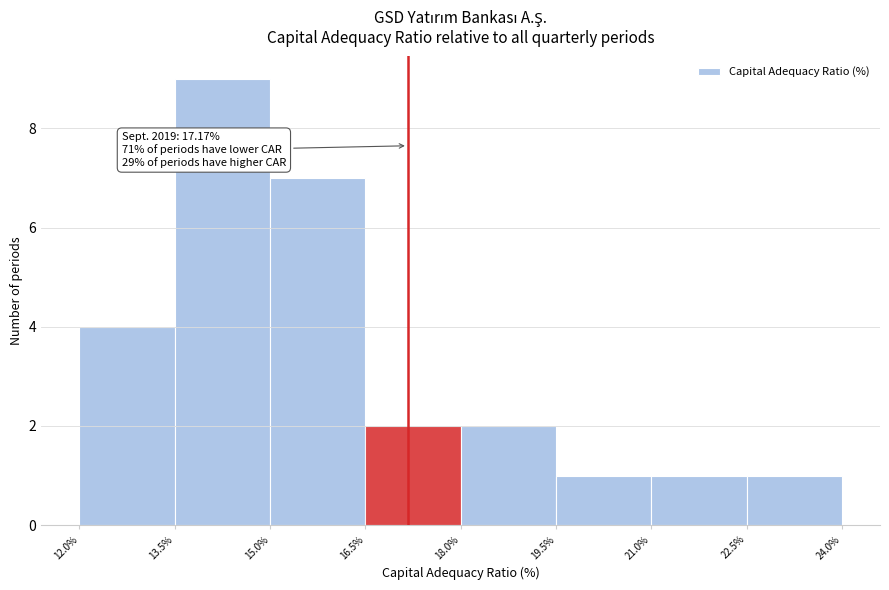

Over which range of the x-axis is the bar tallest?

13.5% to 15.0%